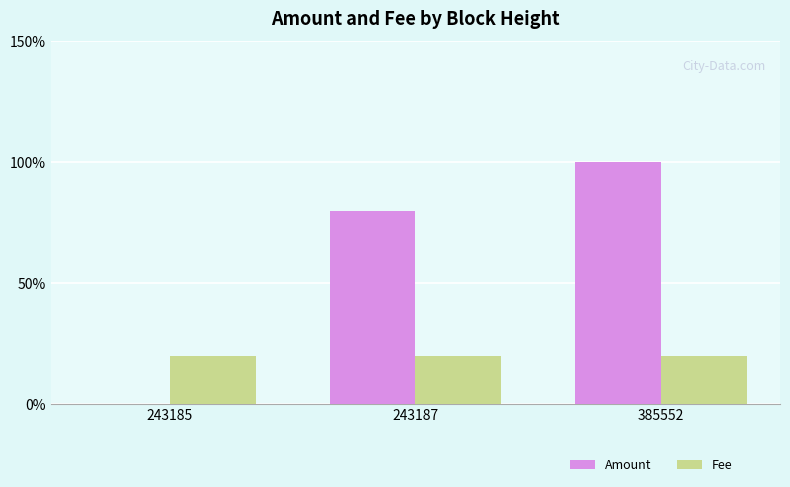

At 385552, list the series in order from smallest to largest.

Fee, Amount